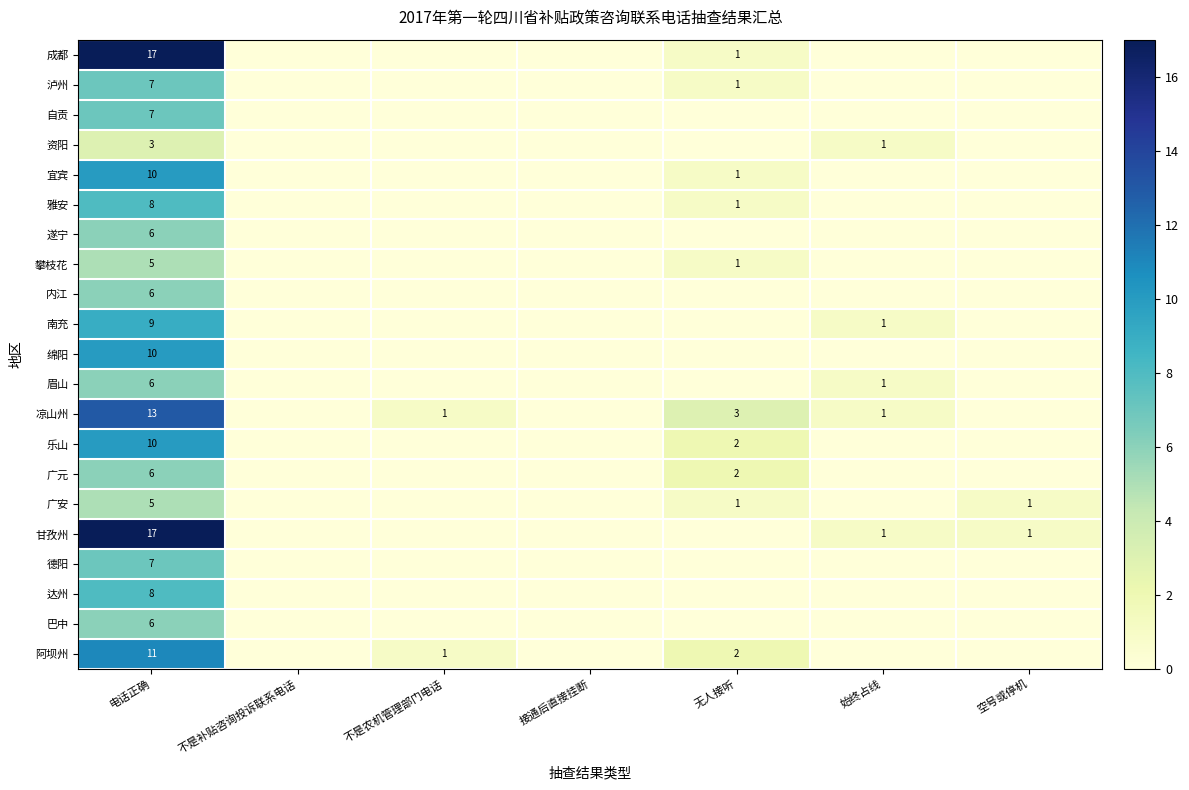

What is the total value across all series at 电话正确?

177